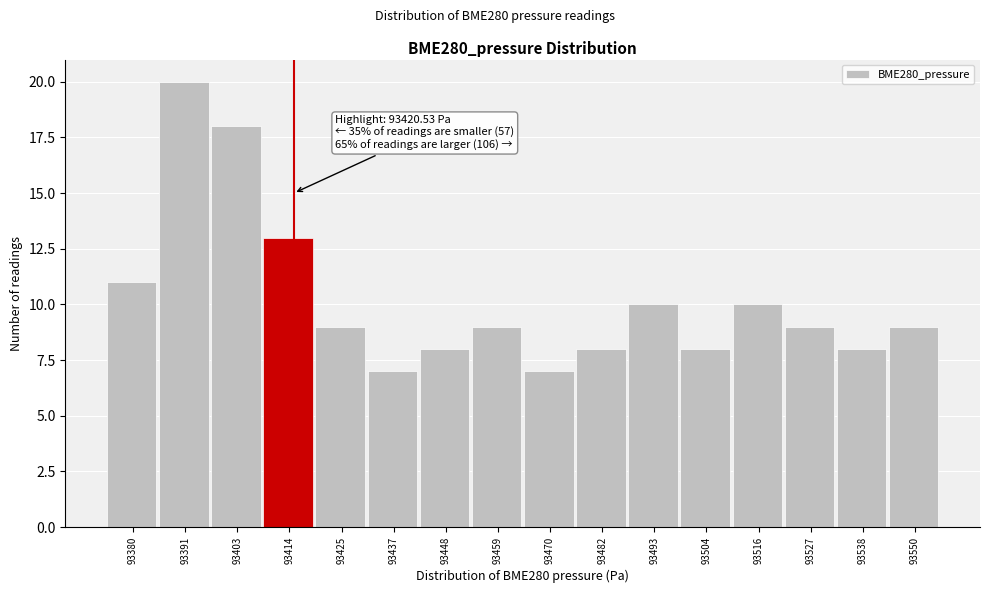

Reading left to right, extract all data points from this chart.

11	20	18	13	9	7	8	9	7	8	10	8	10	9	8	9